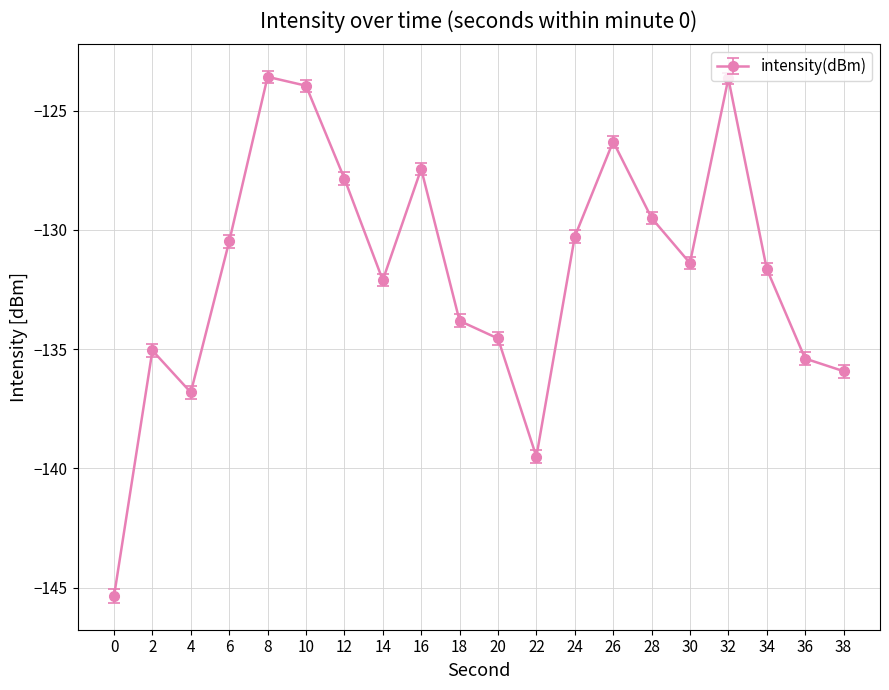

The value at 20 is -232.0. True or false?

False